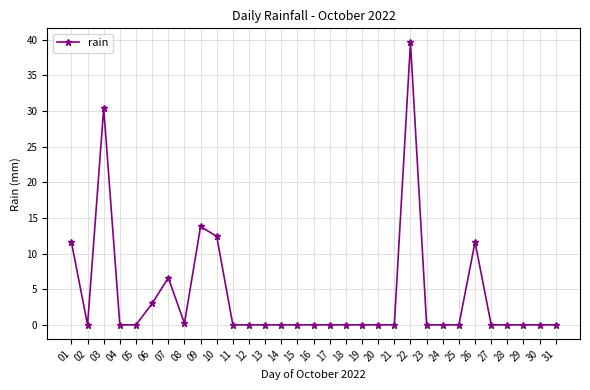

Is this an area chart (filled region under the line)?

No